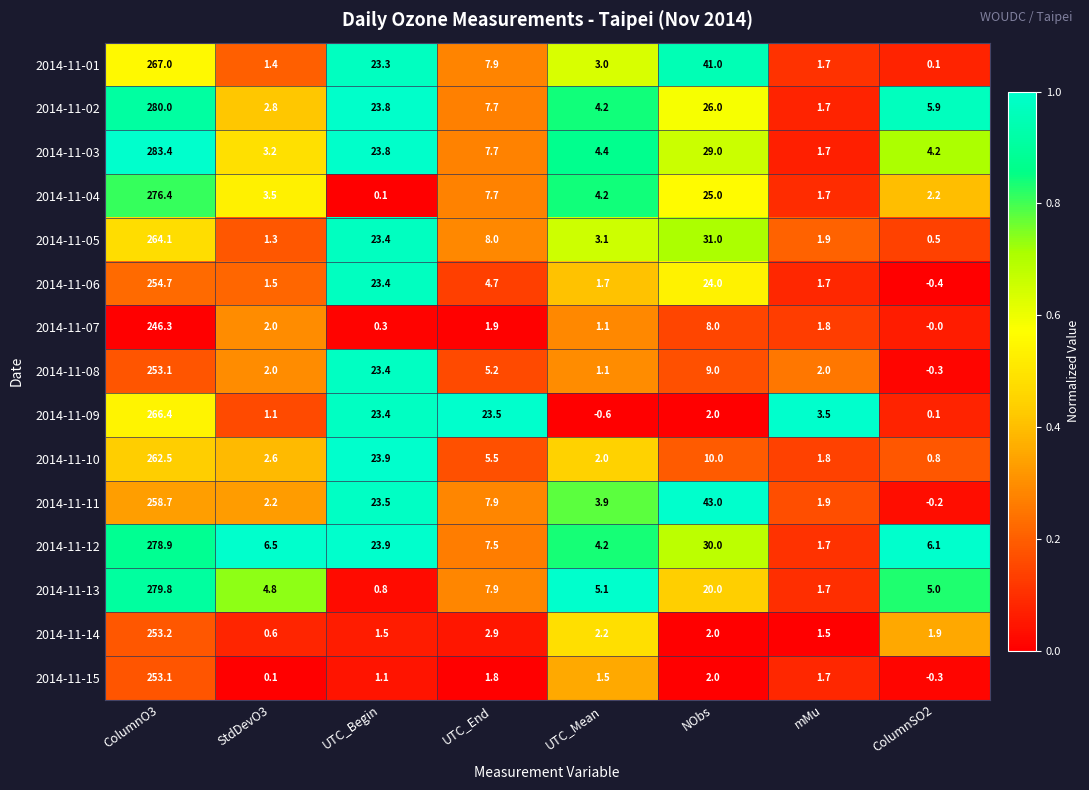

List the labels in order of 2014-11-09 value, smallest first.

UTC_Mean, ColumnSO2, StdDevO3, NObs, mMu, UTC_Begin, UTC_End, ColumnO3